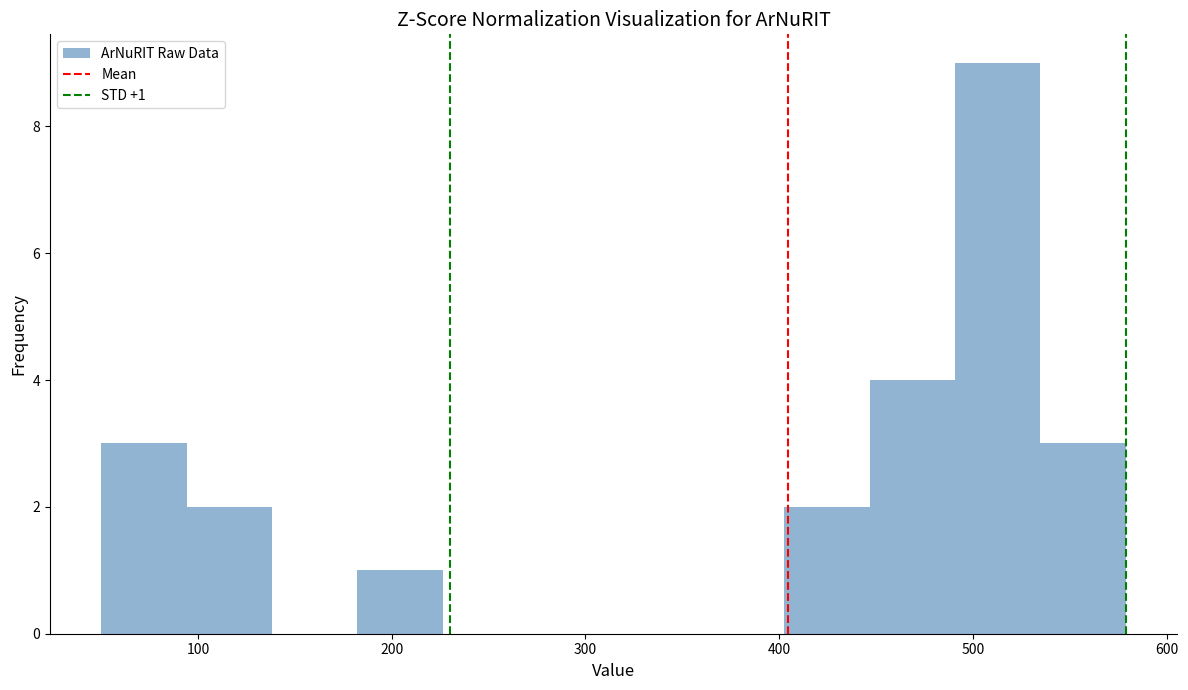

Which range on the x-axis has the tallest bar?

490 to 530